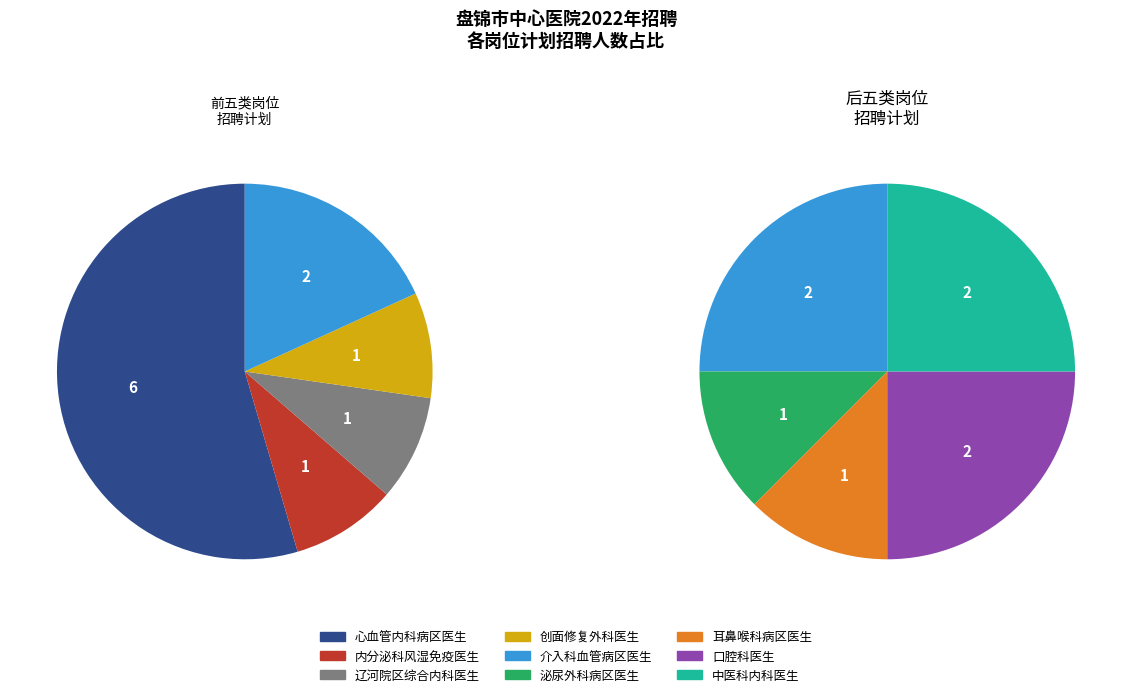

How many slices are in this pie chart?

9